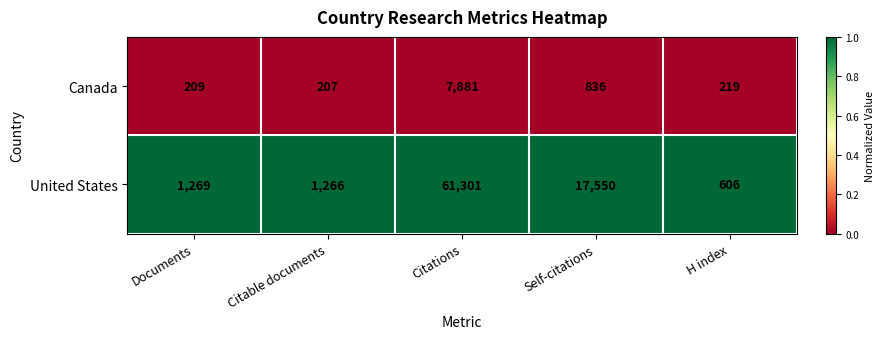

Count the number of data series in this chart.

2